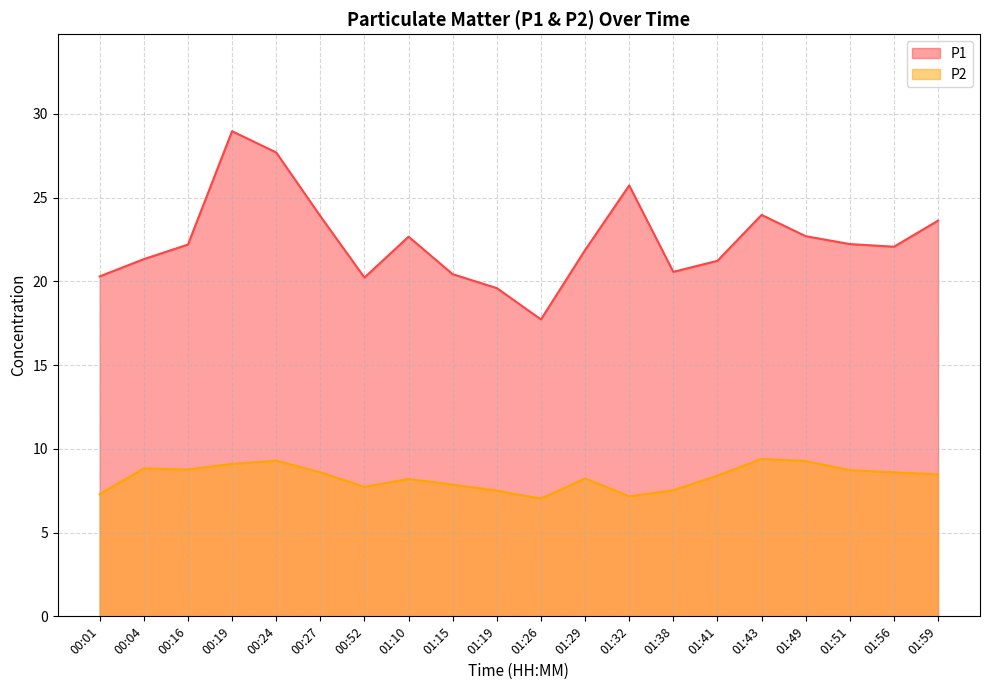

List the series in order of their peak value, highest first.

P1, P2